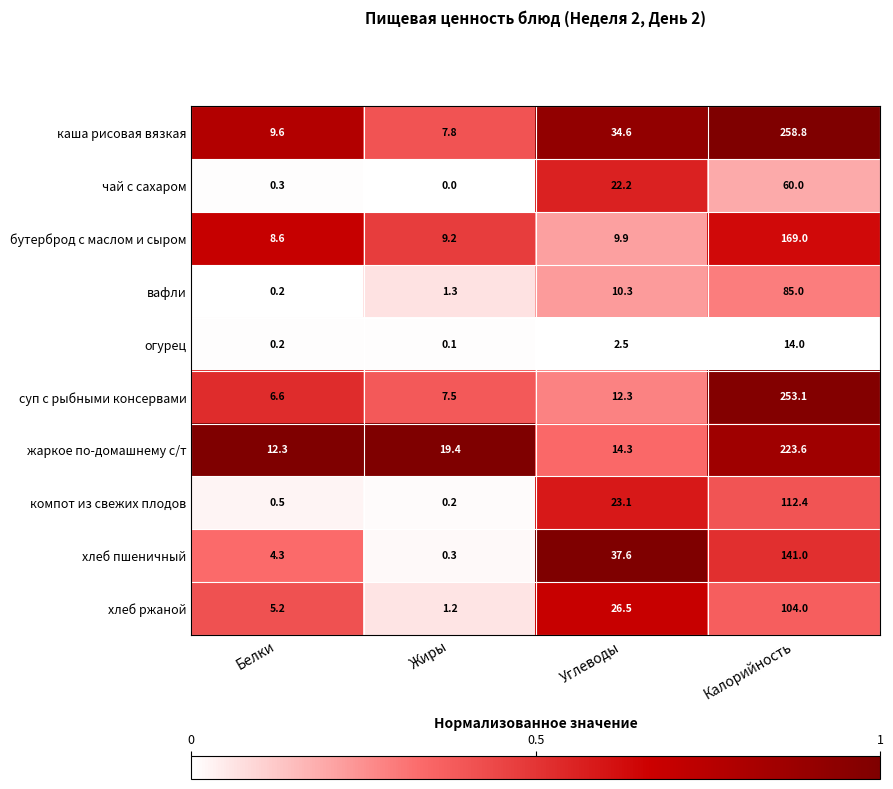

What is the average value of the чай с сахаром series?

20.6